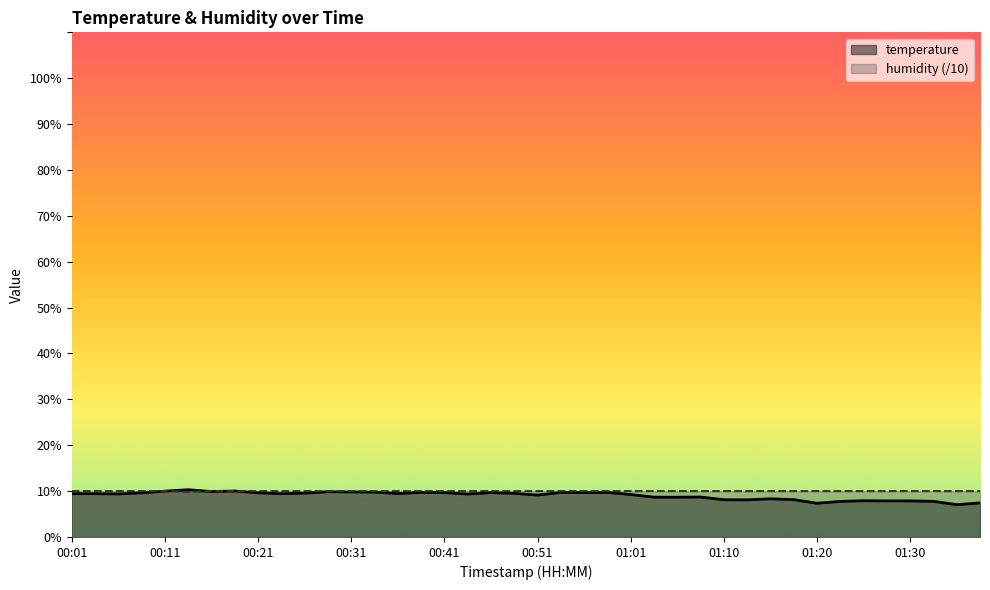

Which label corresponds to the largest value in the chart?

00:13